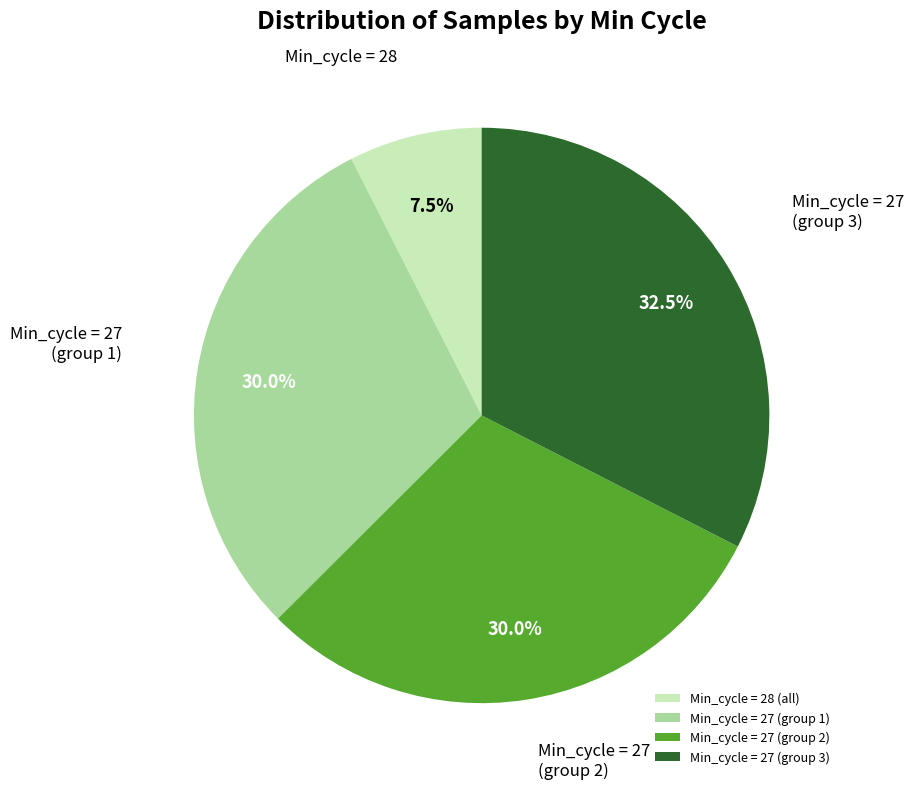

Which has a higher value, Min_cycle = 27 (group 3) or Min_cycle = 27 (group 2)?

Min_cycle = 27 (group 3)